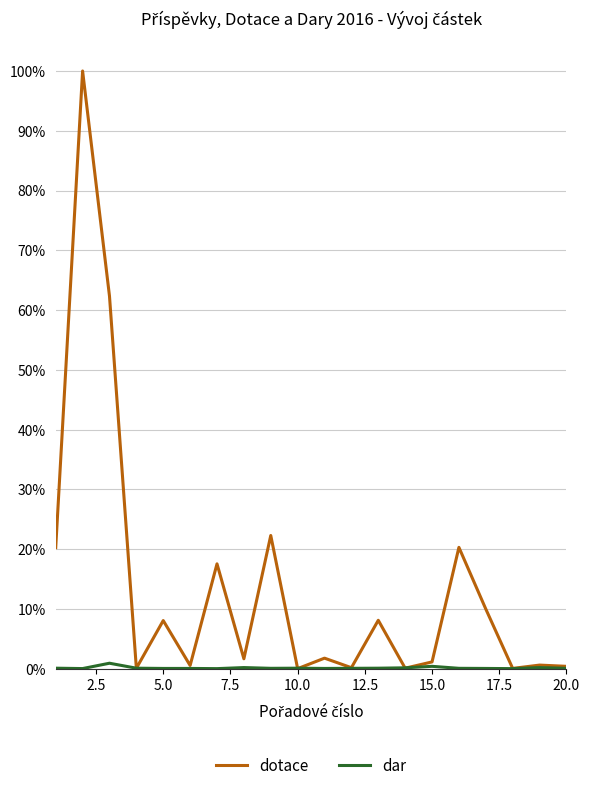

Which series has the largest range (max minus min)?

dotace